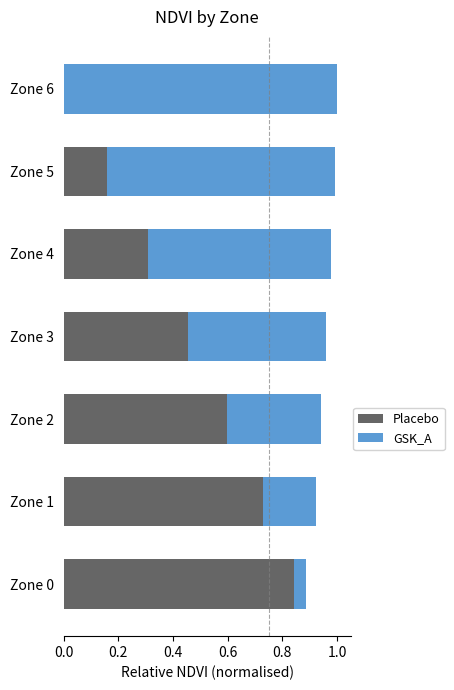

What are all the series names shown in the legend?

Placebo, GSK_A